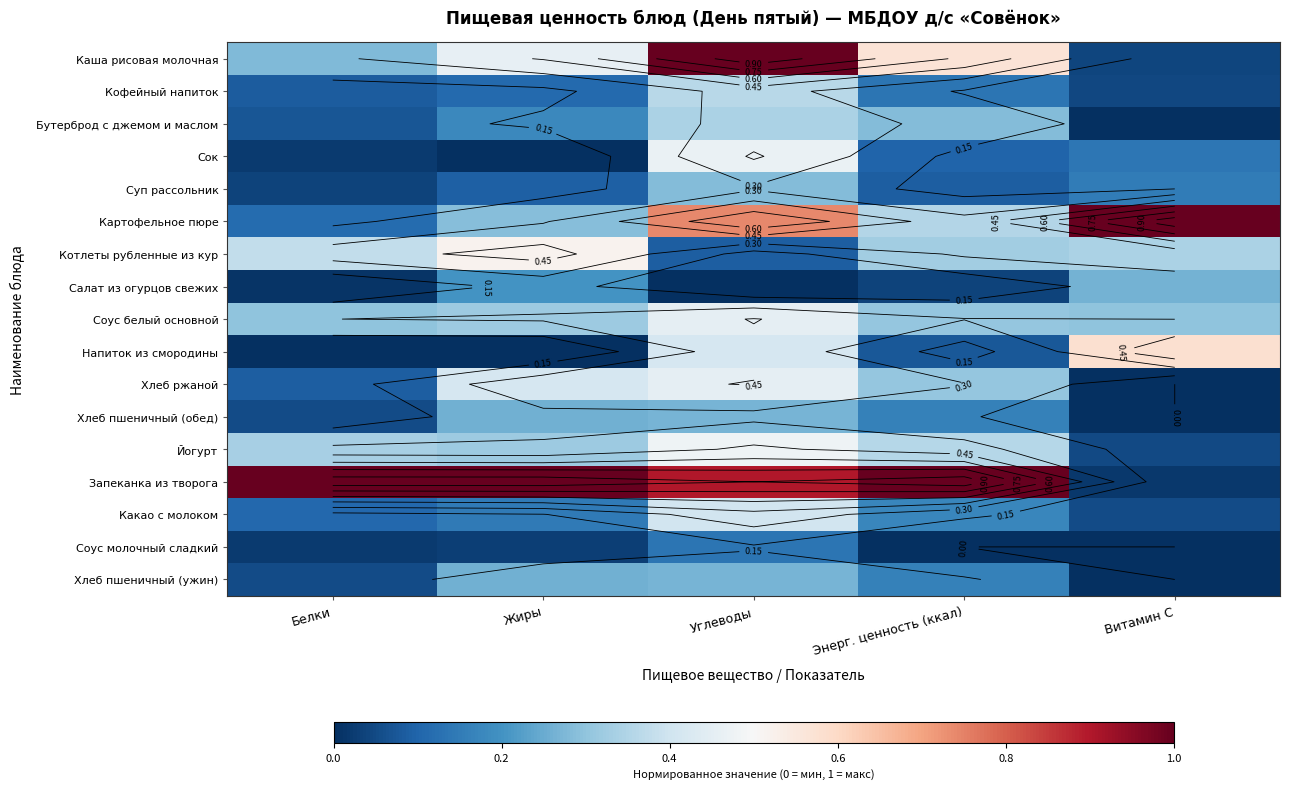

Is it true that Соус молочный сладкий equals -0.1 at Витамин С?

False